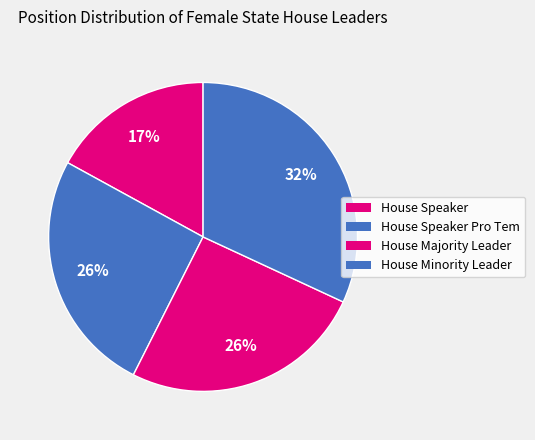

Rank the categories by value from highest to lowest.

House Minority Leader, House Speaker Pro Tem, House Majority Leader, House Speaker